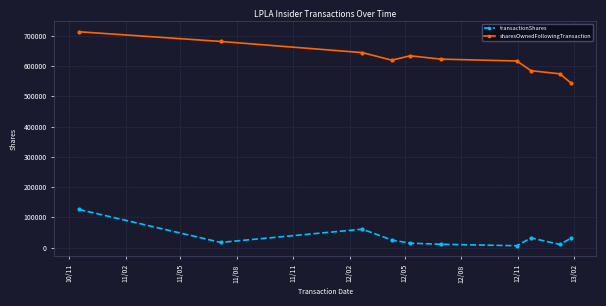

What is the minimum value for sharesOwnedFollowingTransaction?

542371